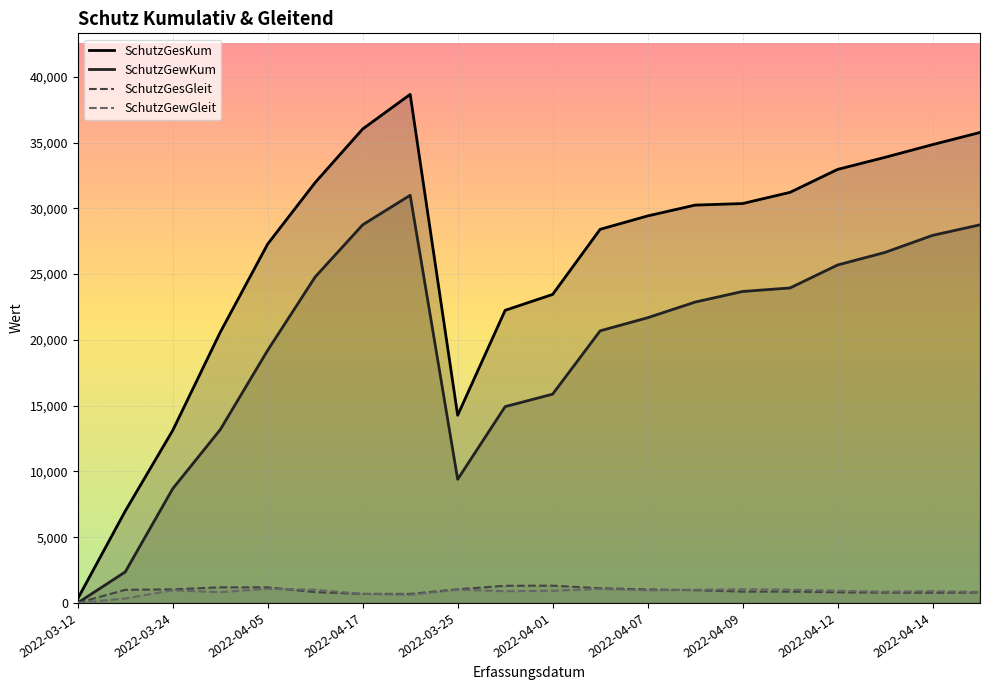

Which series has the widest spread of values?

SchutzGesKum